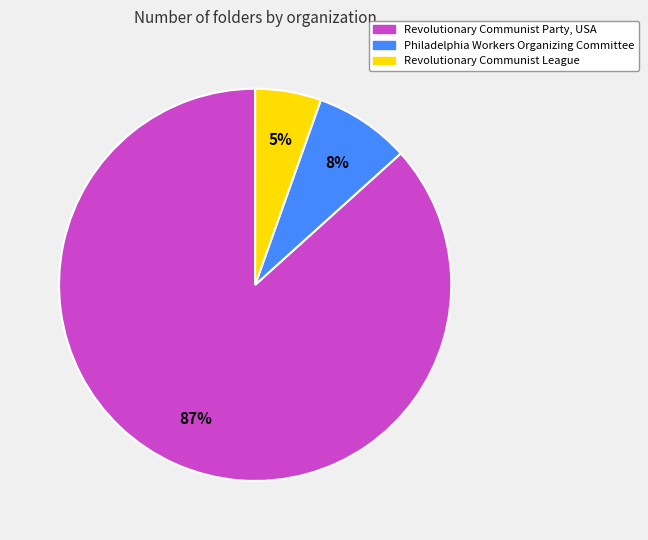

How many slices are in this pie chart?

3